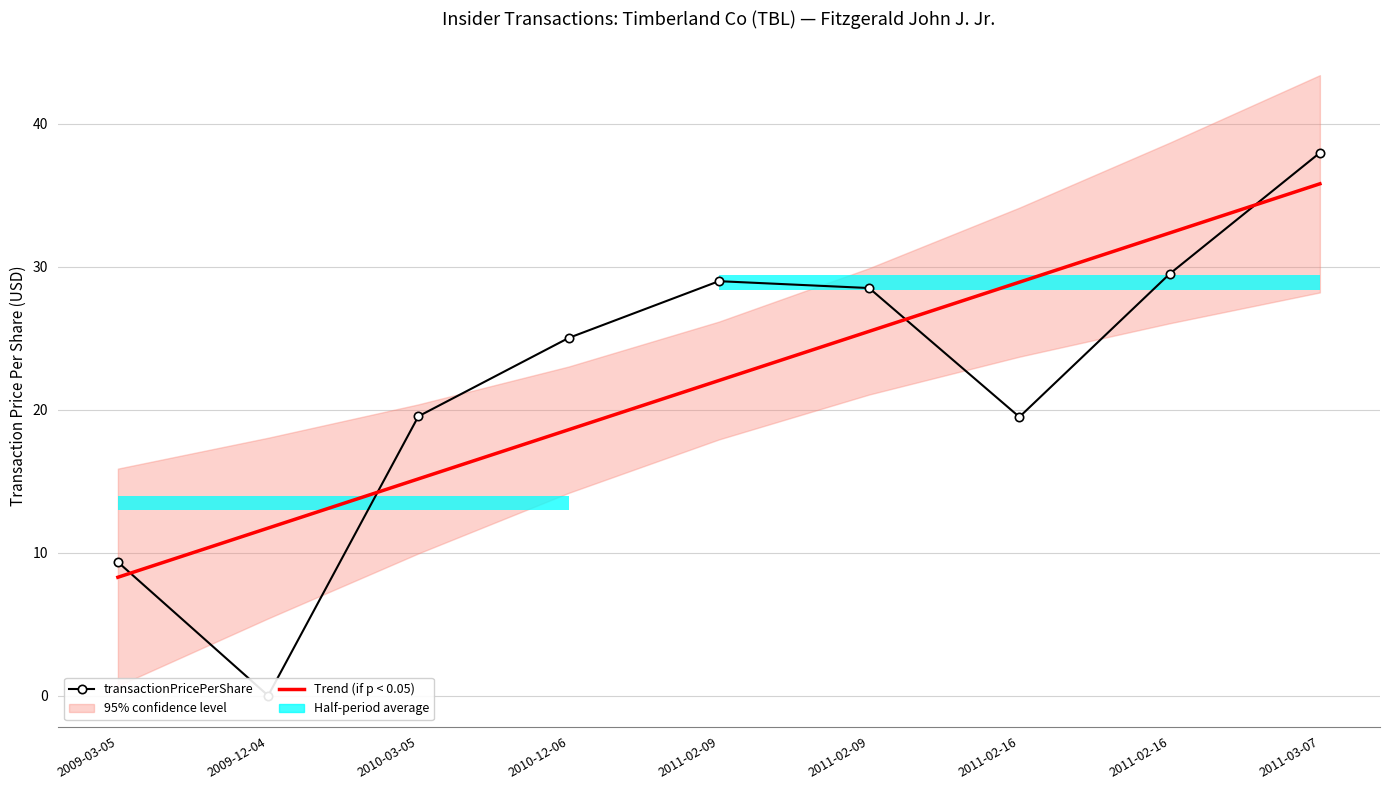

Which series changed the most between 2010-12-06 and 2011-02-16?

Trend (if p < 0.05)